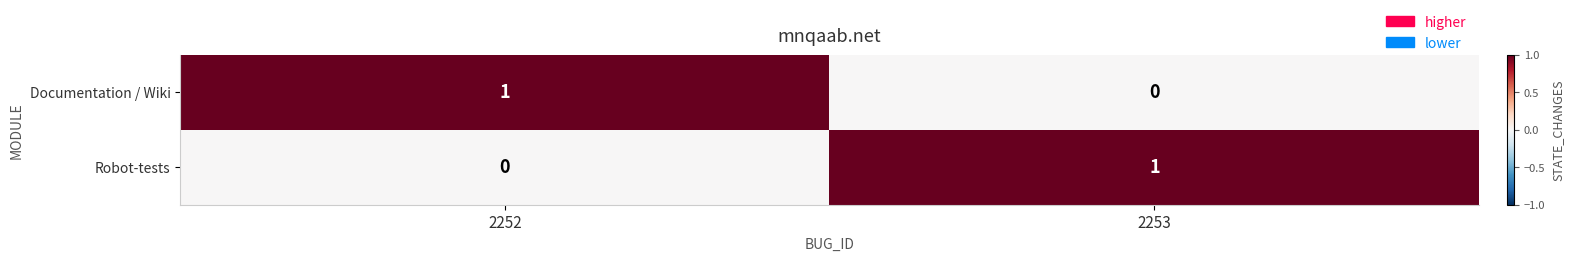

How many distinct data groups are displayed?

2